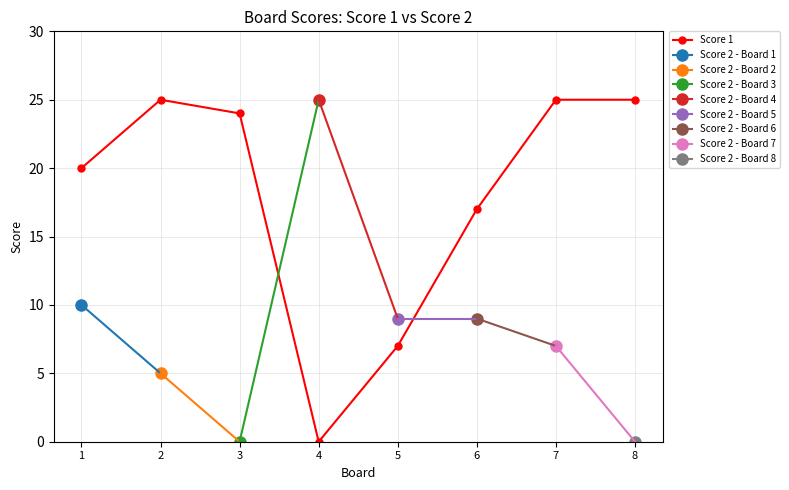

Which has a higher value, 1 or 7?

7